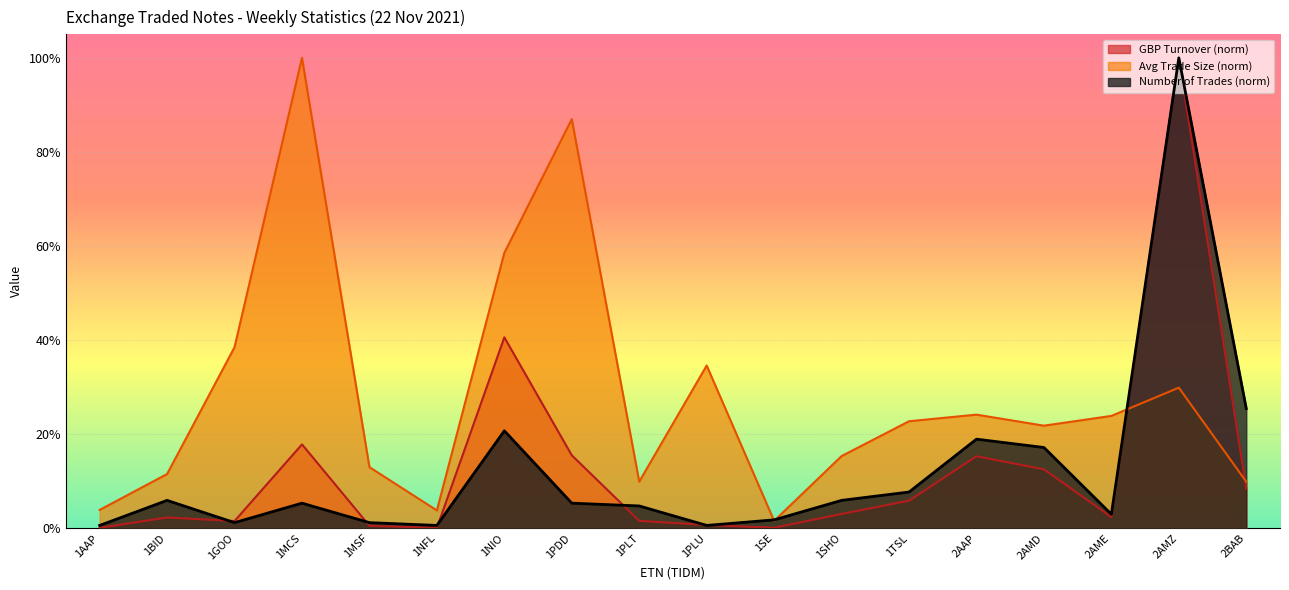

At which category is the sum across all series the highest?

2AMZ